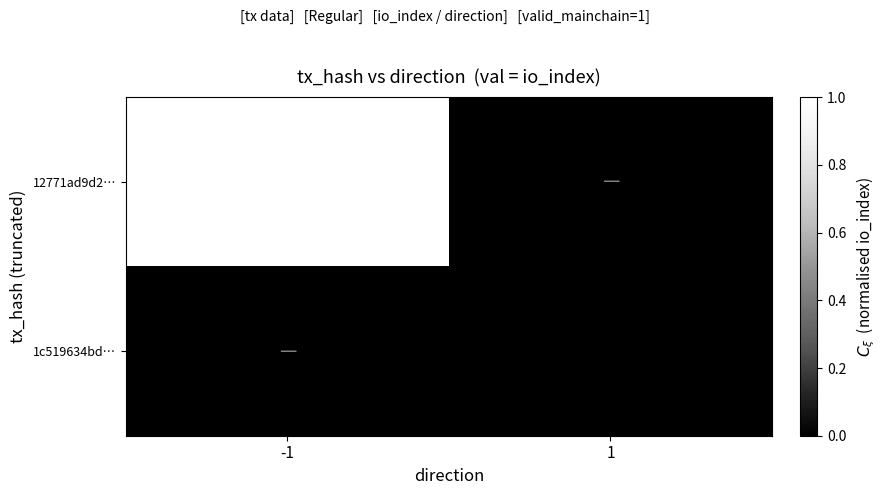

True or false: 12771ad9d2… has a value of 15 at -1.

False